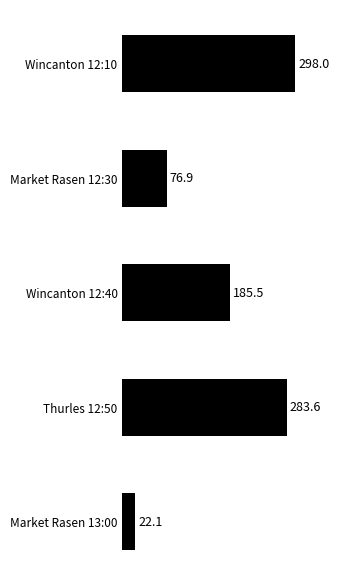

List the labels in order of value, smallest first.

Market Rasen 13:00, Market Rasen 12:30, Wincanton 12:40, Thurles 12:50, Wincanton 12:10